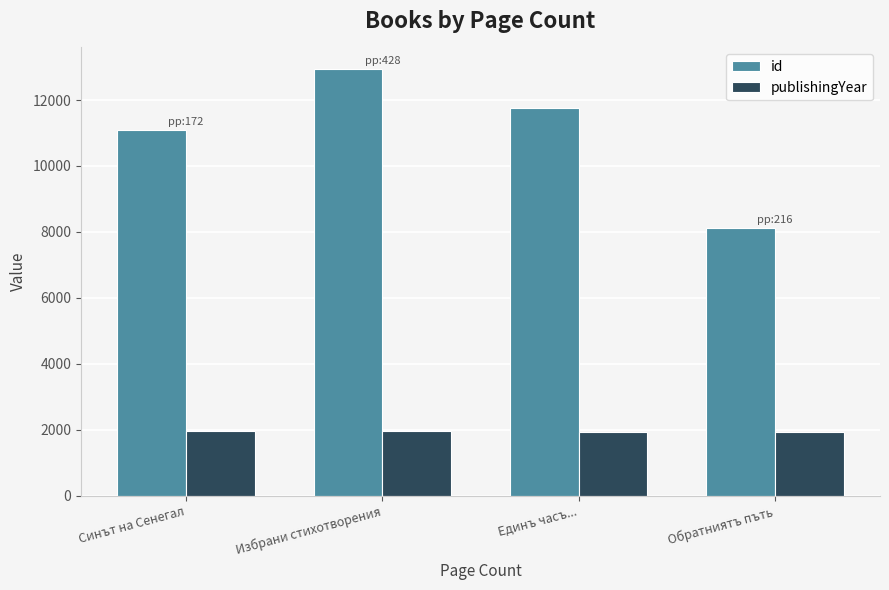

At which label is id closest to 10535?

Синът на Сенегал